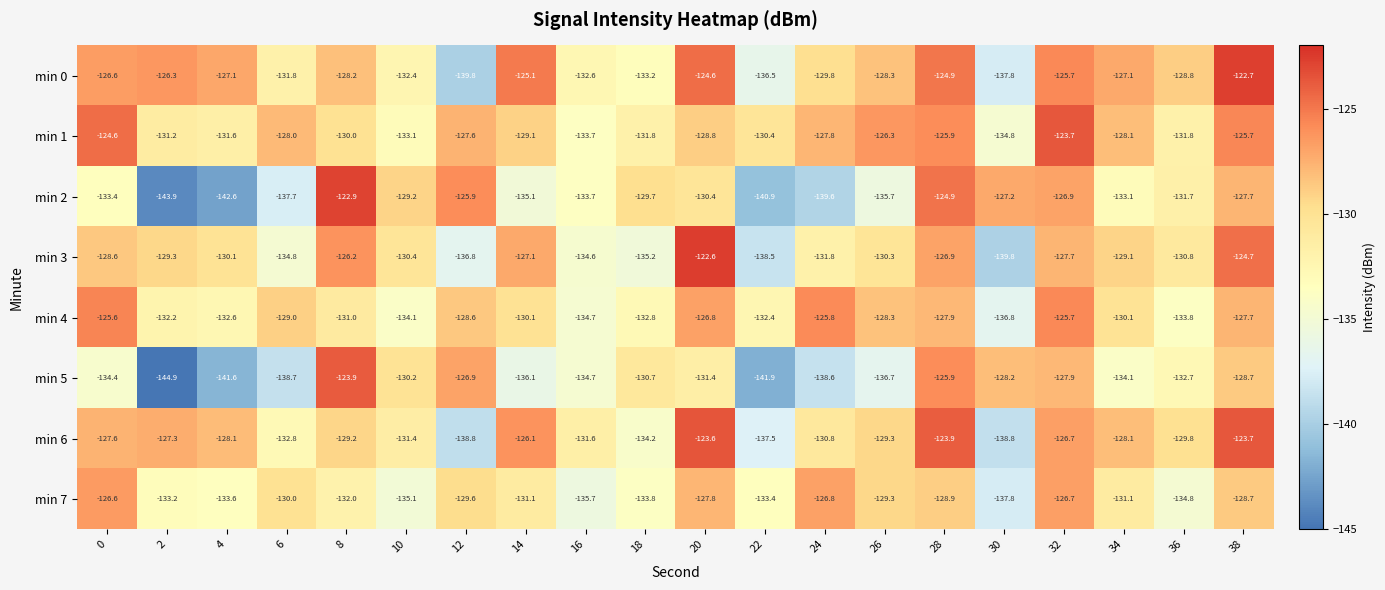

The value of min 1 at 36 is -189.5. True or false?

False